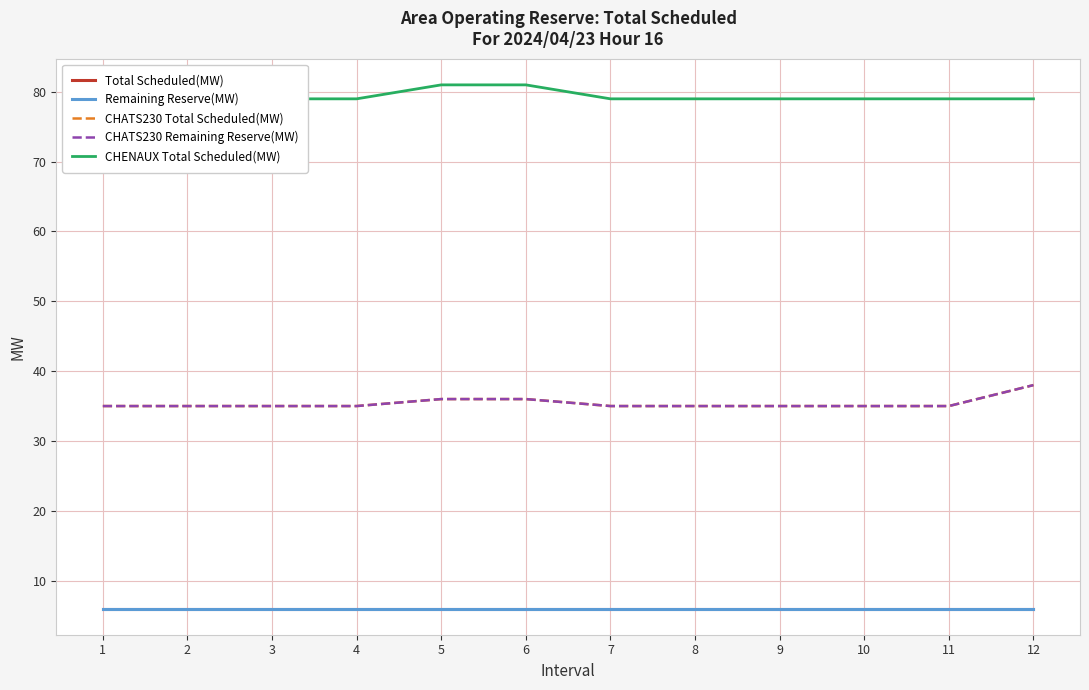

True or false: Total Scheduled(MW) and CHENAUX Total Scheduled(MW) cross at least once.

False